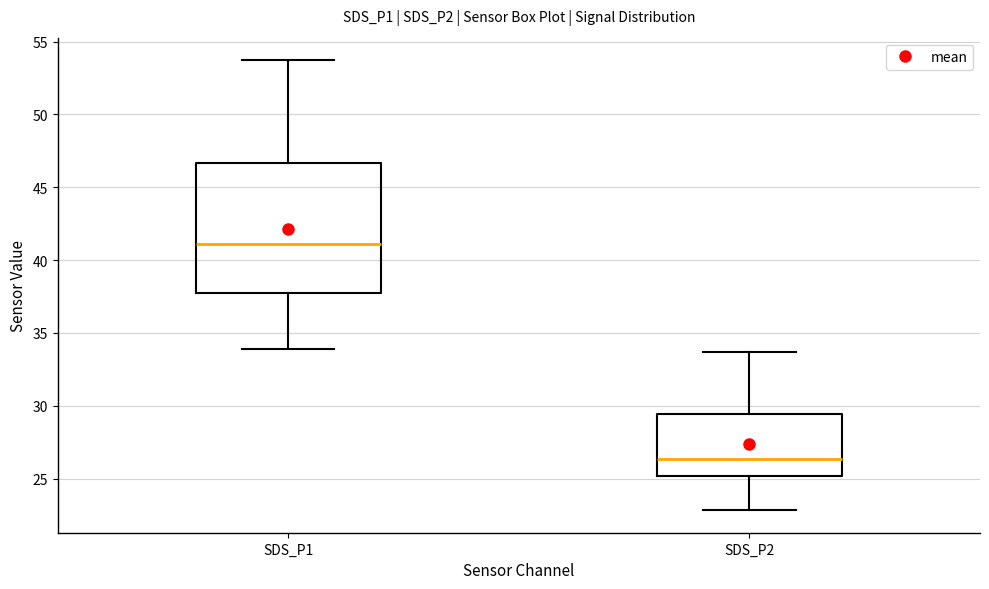

Where does the lower whisker of the box for SDS_P1 end on the y-axis? The values are not printed on the chart, so give them approximately, as read against the axis.

34.0